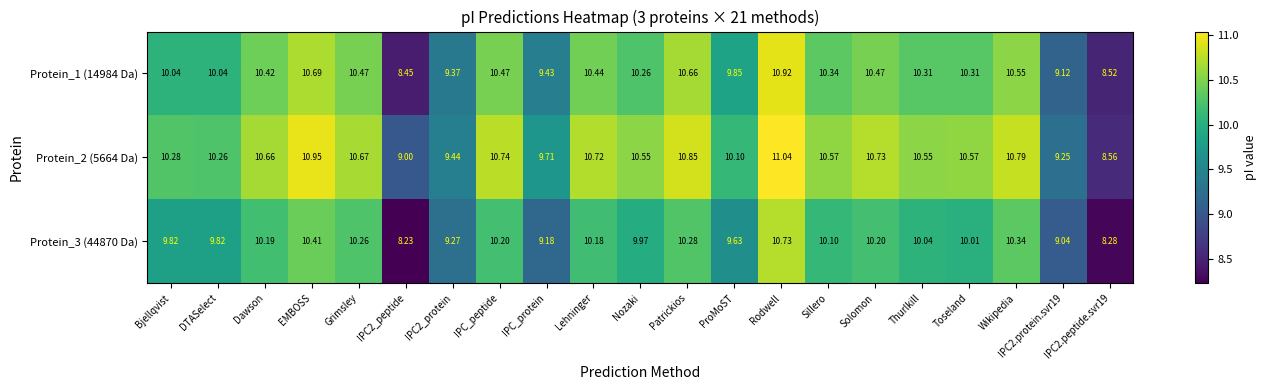

At which label does Protein_3 (44870 Da) first exceed 10?

Dawson